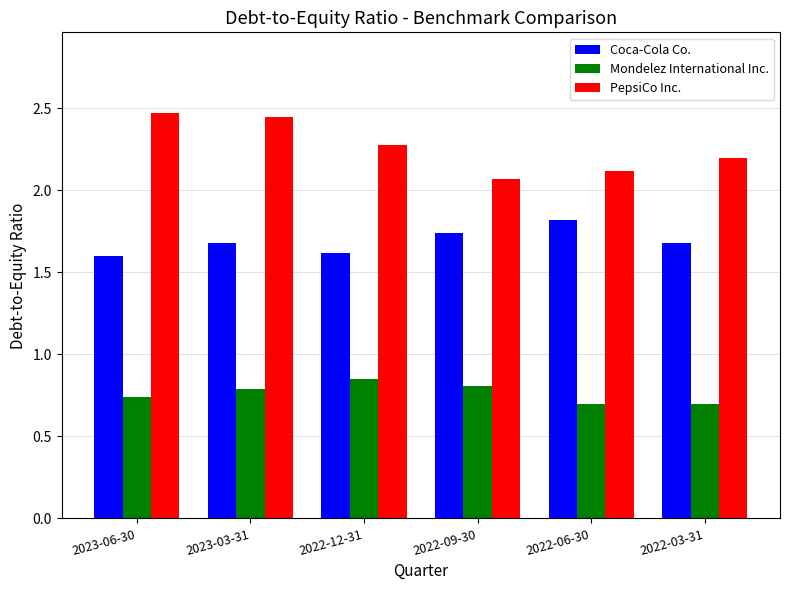

Count the number of categories in the chart.

6